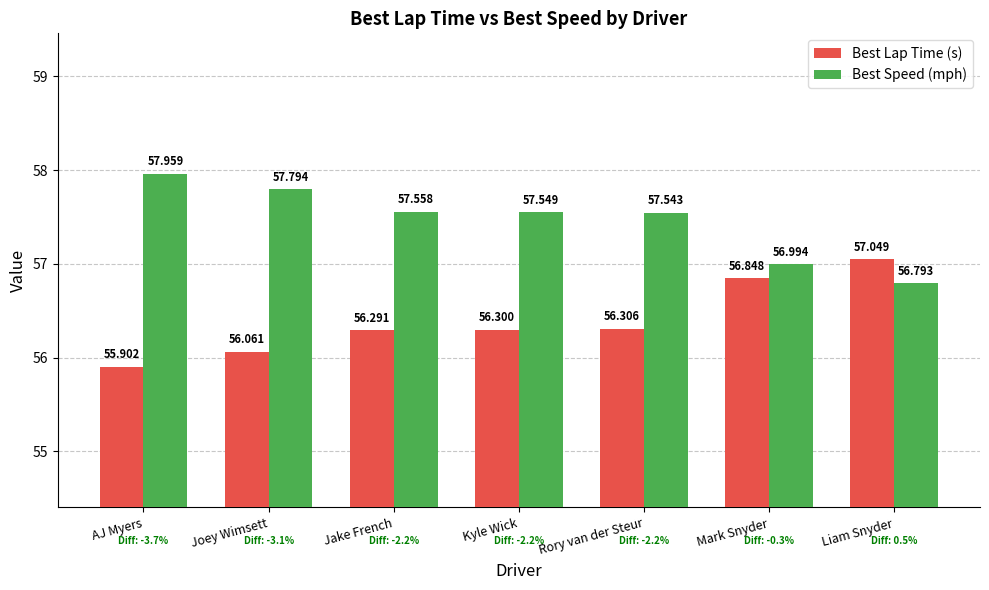

Reading left to right, extract all data points from this chart.

Best Lap Time (s): AJ Myers=55.9	Joey Wimsett=56.1	Jake French=56.3	Kyle Wick=56.3	Rory van der Steur=56.3	Mark Snyder=56.8	Liam Snyder=57.0
Best Speed (mph): AJ Myers=58.0	Joey Wimsett=57.8	Jake French=57.6	Kyle Wick=57.5	Rory van der Steur=57.5	Mark Snyder=57.0	Liam Snyder=56.8